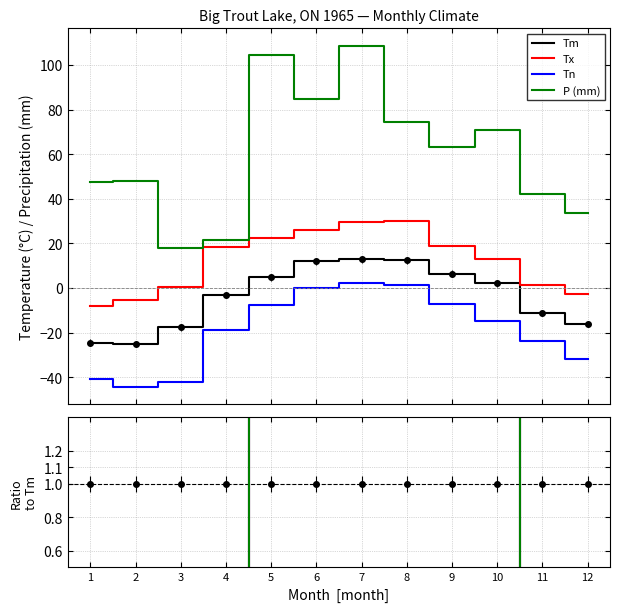

Is this an area chart (filled region under the line)?

No